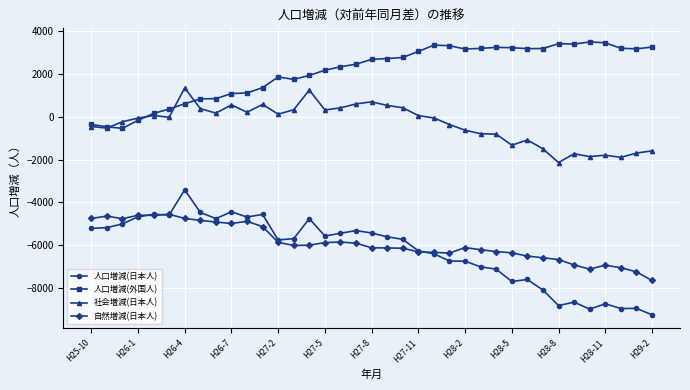

What is the highest value of the 自然増減(日本人) series?

-4553